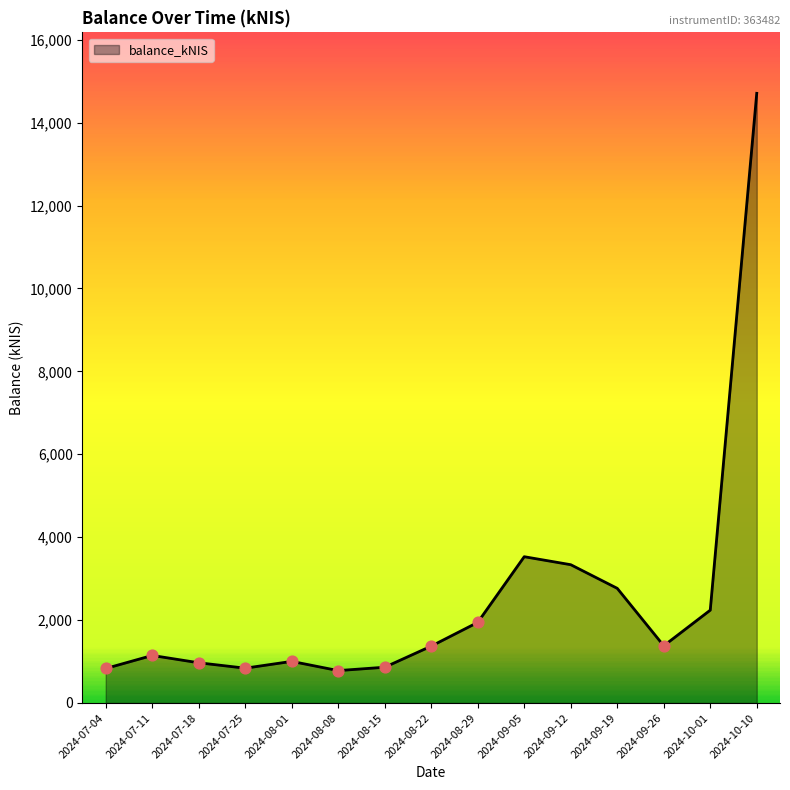

Approximately how many times larger is the value at 2024-10-10 compared to 2024-10-01?

6.6